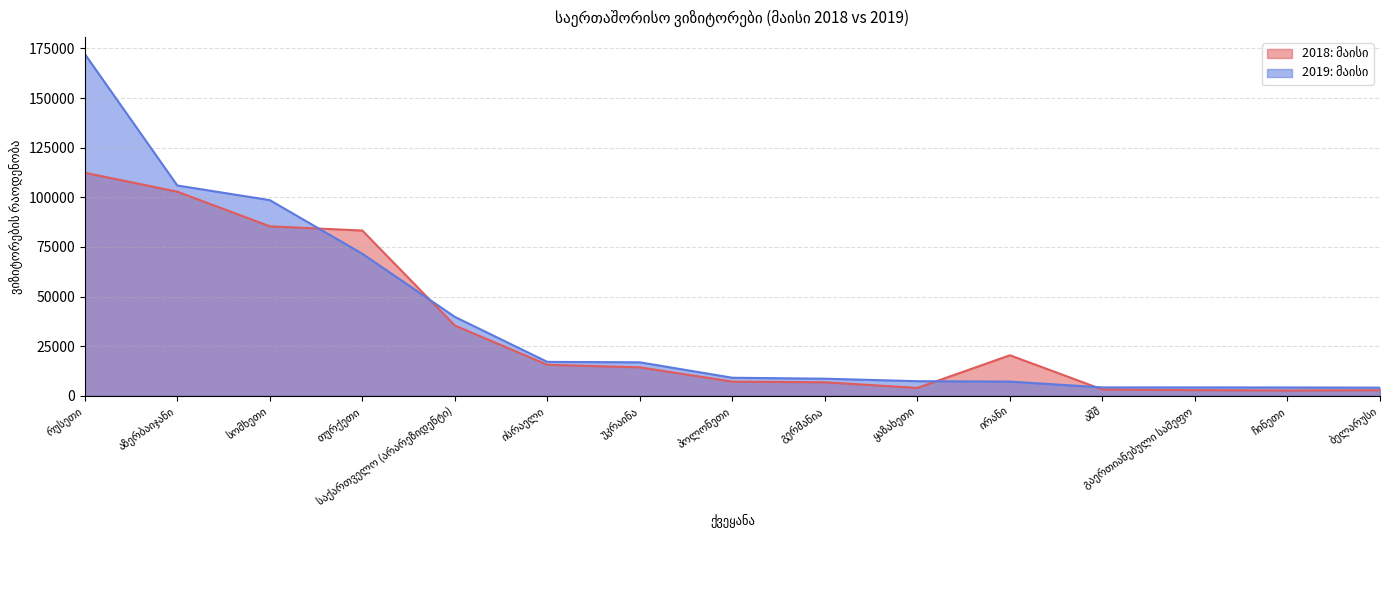

Reading right to left, list all the values displayed in this chart.

2018: მაისი: 2811	2681	2845	3153	20421	3982	6810	7146	14329	15635	35411	83257	85394	102845	112386
2019: მაისი: 4099	4193	4217	4223	7158	7352	8605	9092	16864	17084	39753	71563	98572	105962	172217